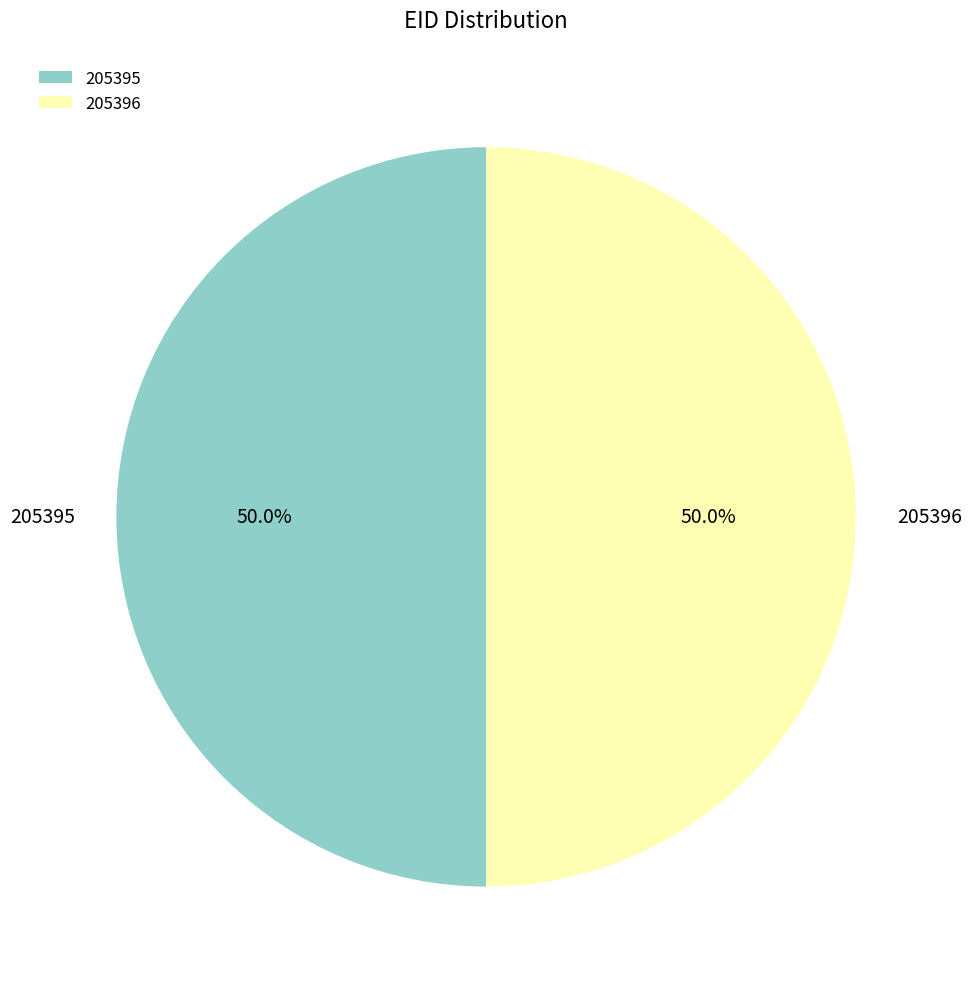

How many segments does this pie chart have?

2